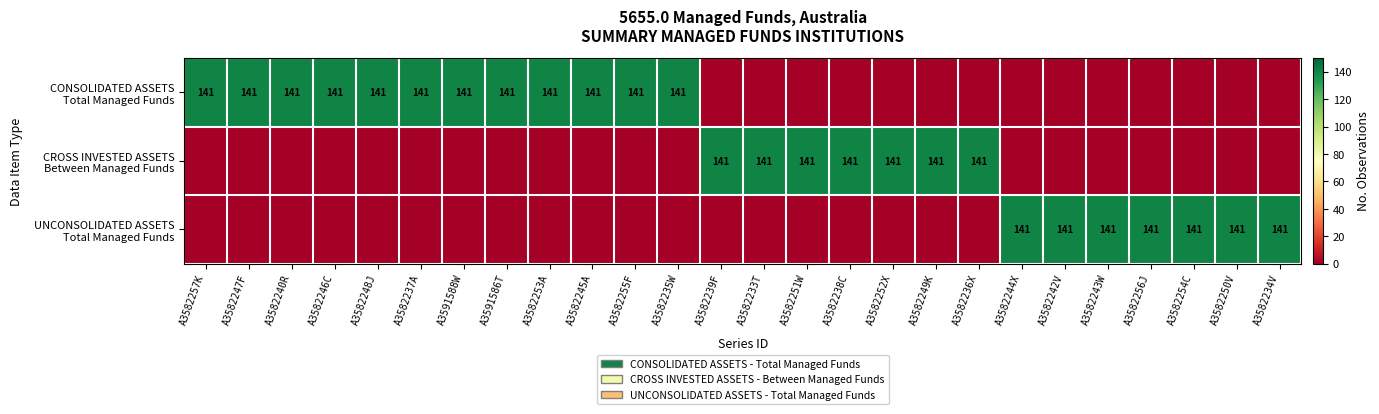

List the labels in order of CROSS INVESTED ASSETS Between Managed Funds value, smallest first.

A3582257K, A3582247F, A3582240R, A3582246C, A3582248J, A3582237A, A3591588W, A3591586T, A3582253A, A3582245A, A3582255F, A3582235W, A3582244X, A3582242V, A3582243W, A3582256J, A3582254C, A3582250V, A3582234V, A3582239F, A3582233T, A3582251W, A3582238C, A3582252X, A3582249K, A3582236X